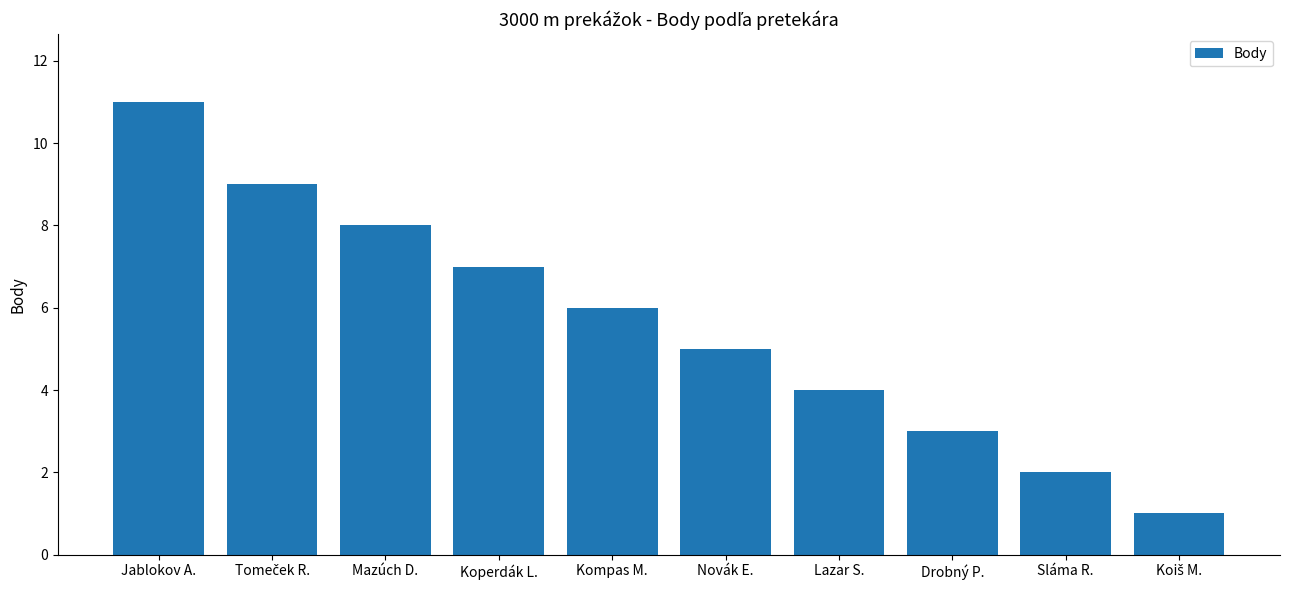

At which label does the data first exceed 6?

Jablokov A.